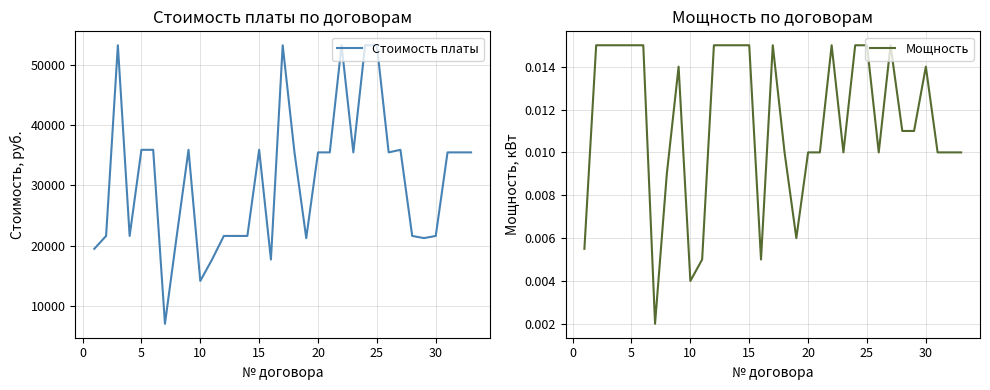

The value of Стоимость платы at 30 is 12881.1. True or false?

False